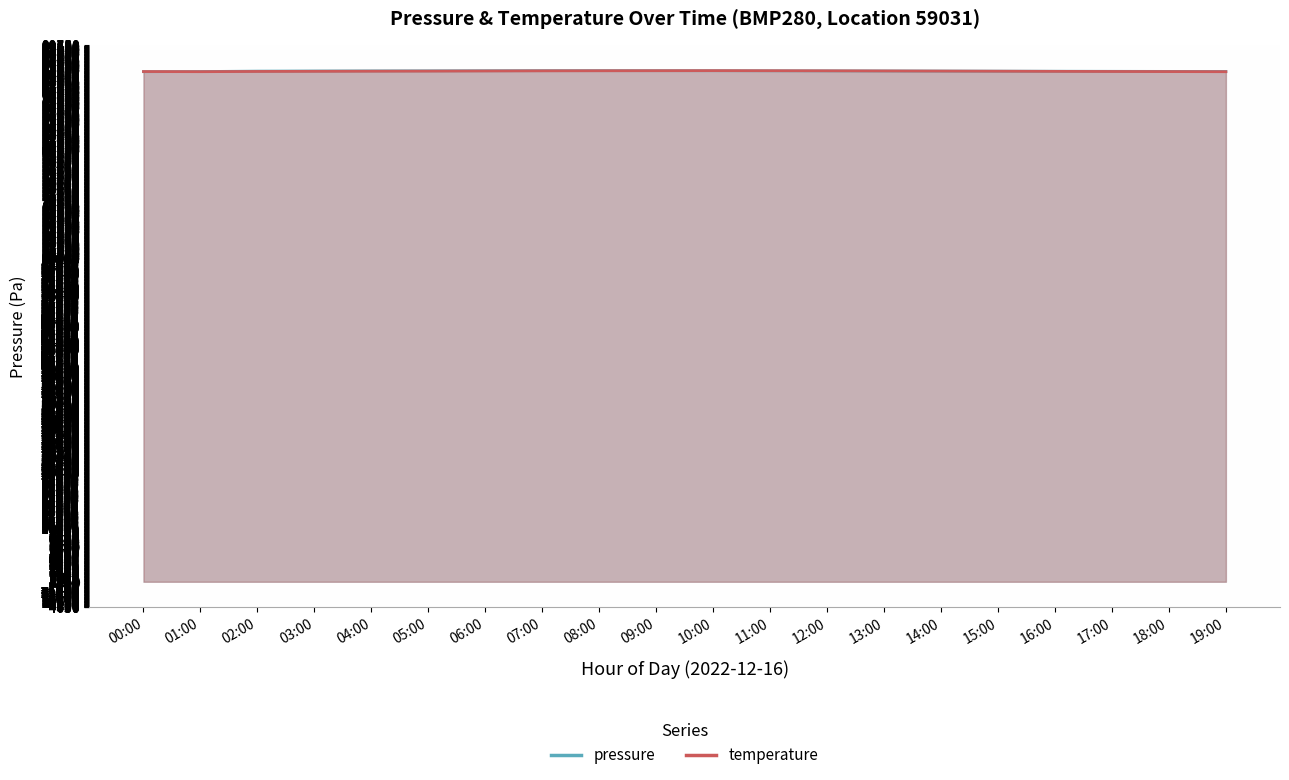

After their last crossing, which series has the higher values: pressure or temperature?

pressure